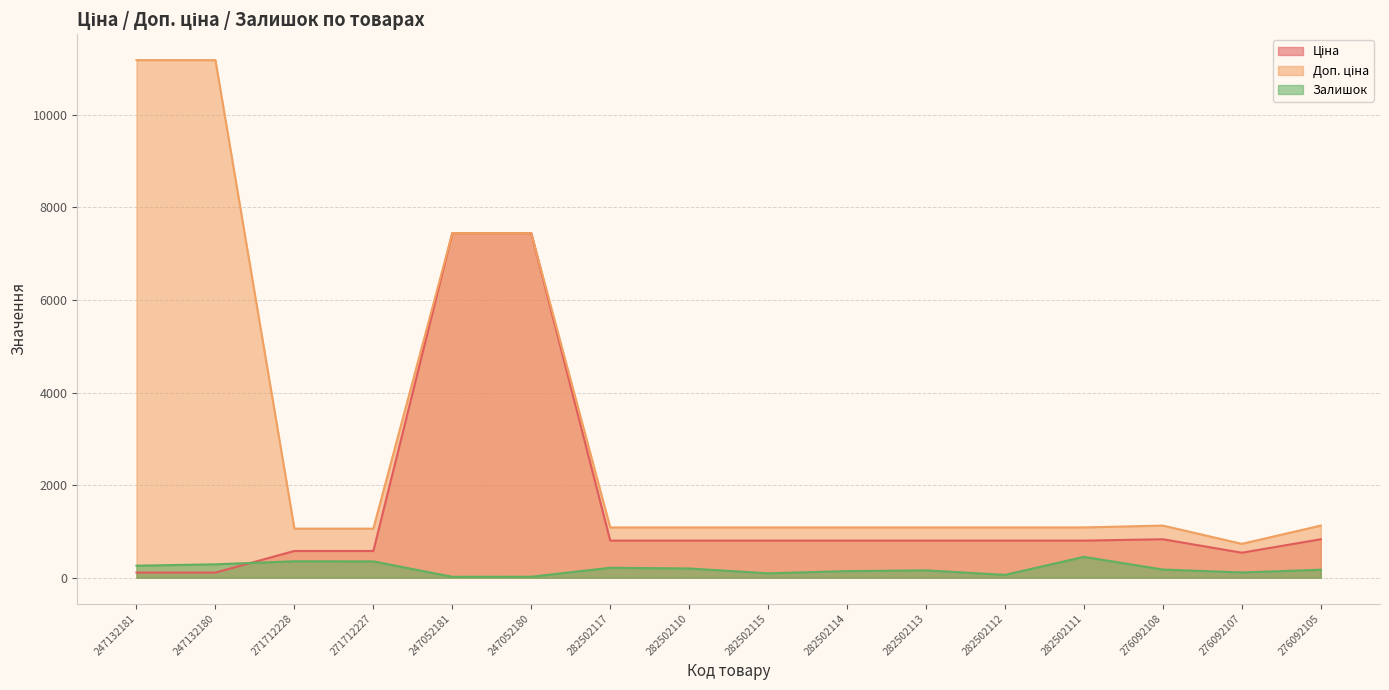

What are all the series names shown in the legend?

Ціна, Доп. ціна, Залишок